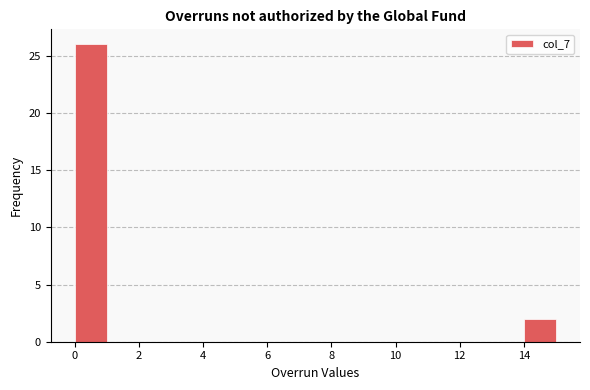

Reading left to right, transcribe this chart: for each bar, give the range it covers on the x-axis and its height. The values are not printed on the chart, so give them approximately, as read against the axis.

0 to 1: 26
1 to 2: 0
2 to 3: 0
3 to 4: 0
4 to 5: 0
5 to 6: 0
6 to 7: 0
7 to 8: 0
8 to 9: 0
9 to 10: 0
10 to 11: 0
11 to 12: 0
12 to 13: 0
13 to 14: 0
14 to 15: 2